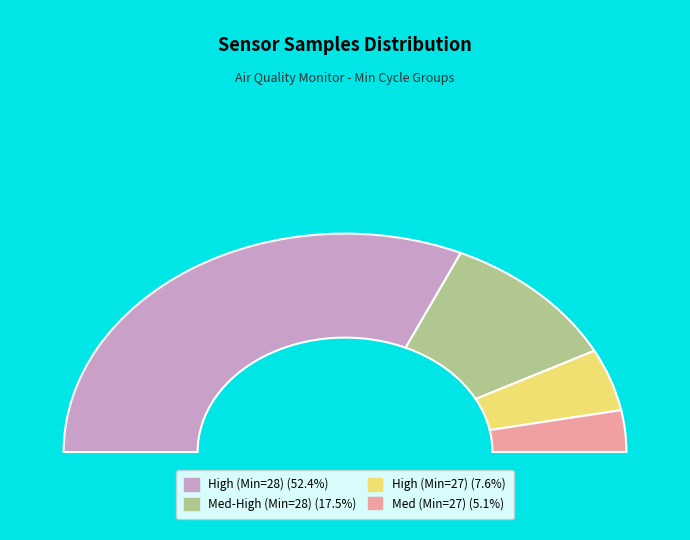

What portion of the pie excludes 5?

97.5%